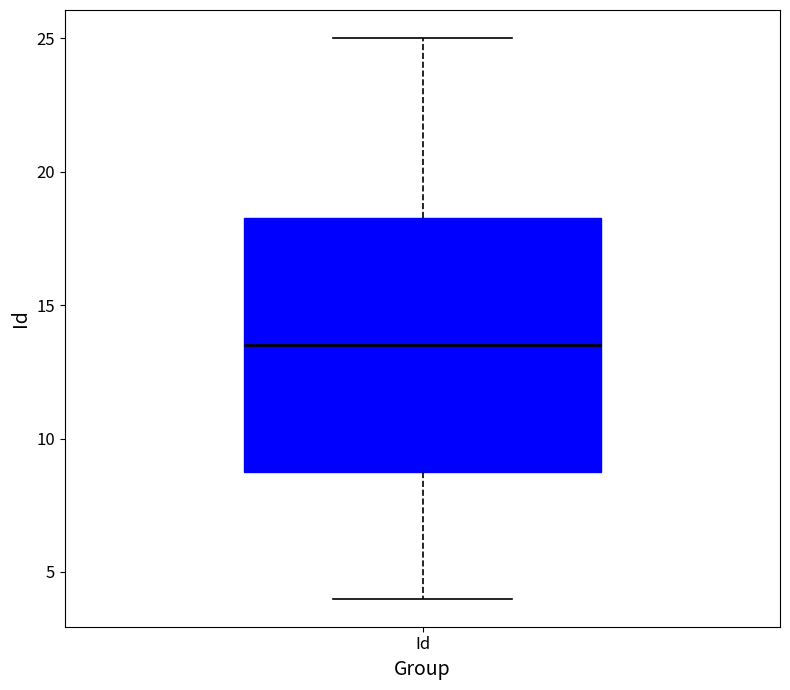

Transcribe this box plot: give where the median line is, the range the box spans, and where the two whiskers end, as read against the y-axis. The values are not printed on the chart, so give them approximately, as read against the axis.

median 13.5, box 9.0 to 18.5, whiskers 4.0 to 25.0